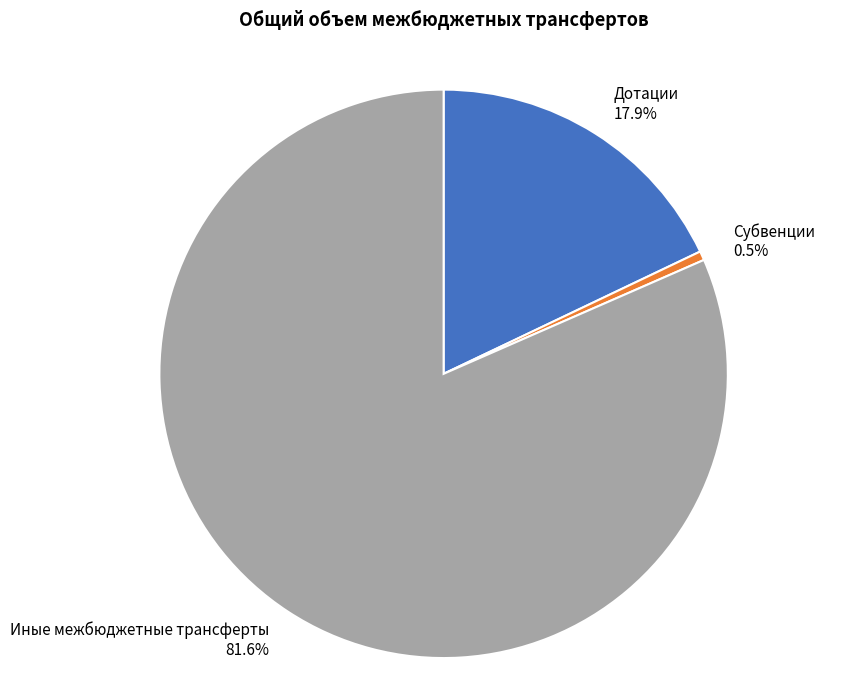

What is the largest slice in the pie chart?

Иные межбюджетные трансферты